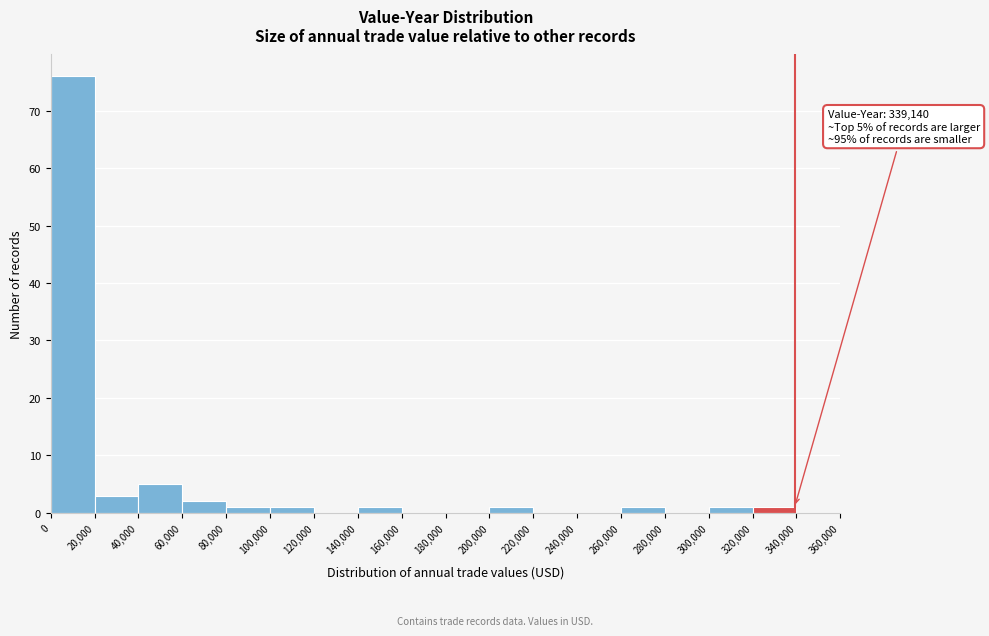

Which range on the x-axis has the tallest bar?

0 to 20,000